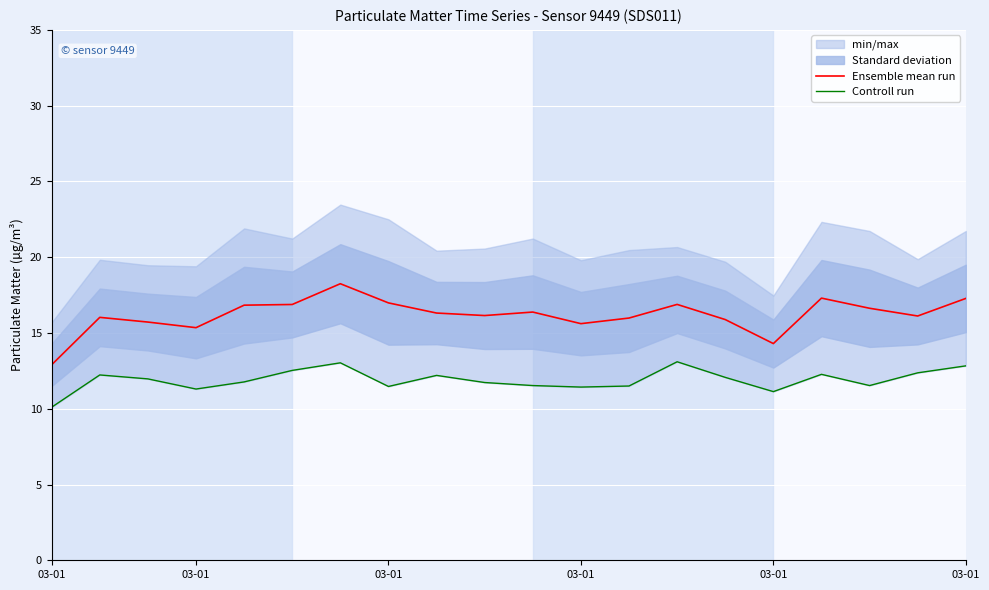

Is the value of Ensemble mean run at 17 greater than the value of Controll run at 12?

Yes